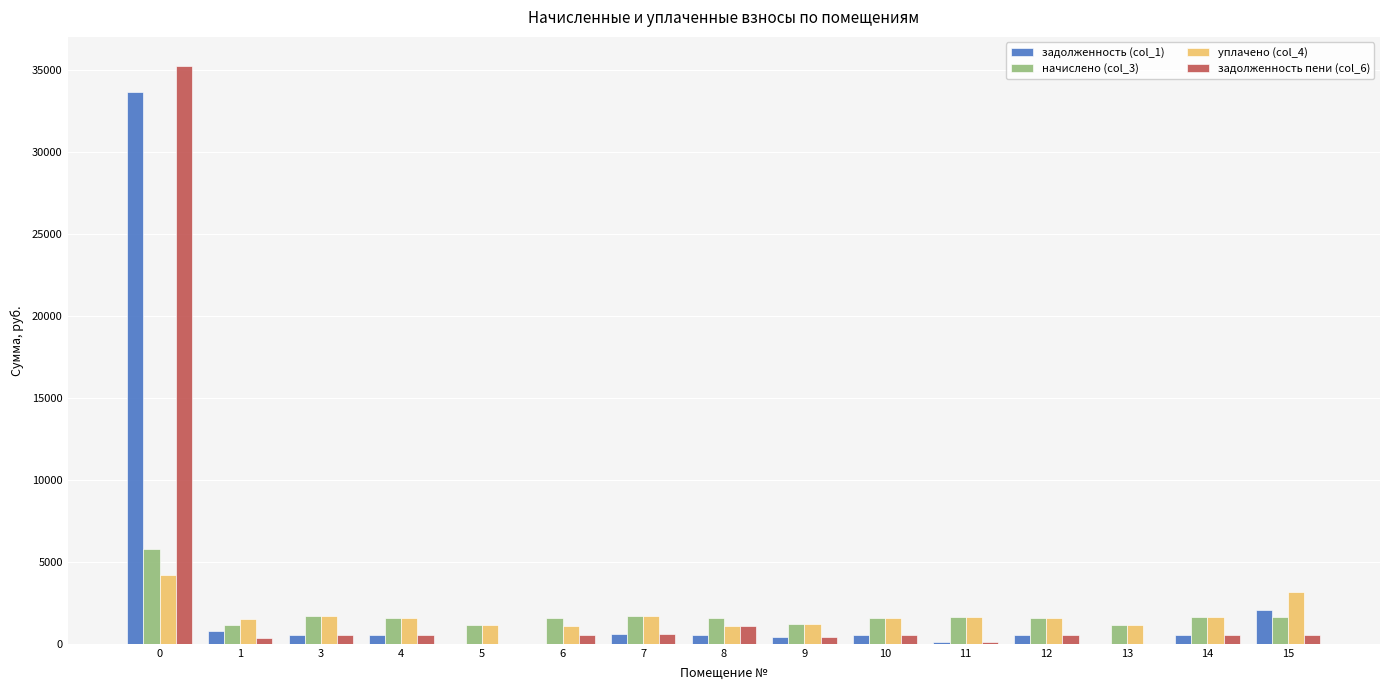

What is the maximum value shown in the chart?

35246.2